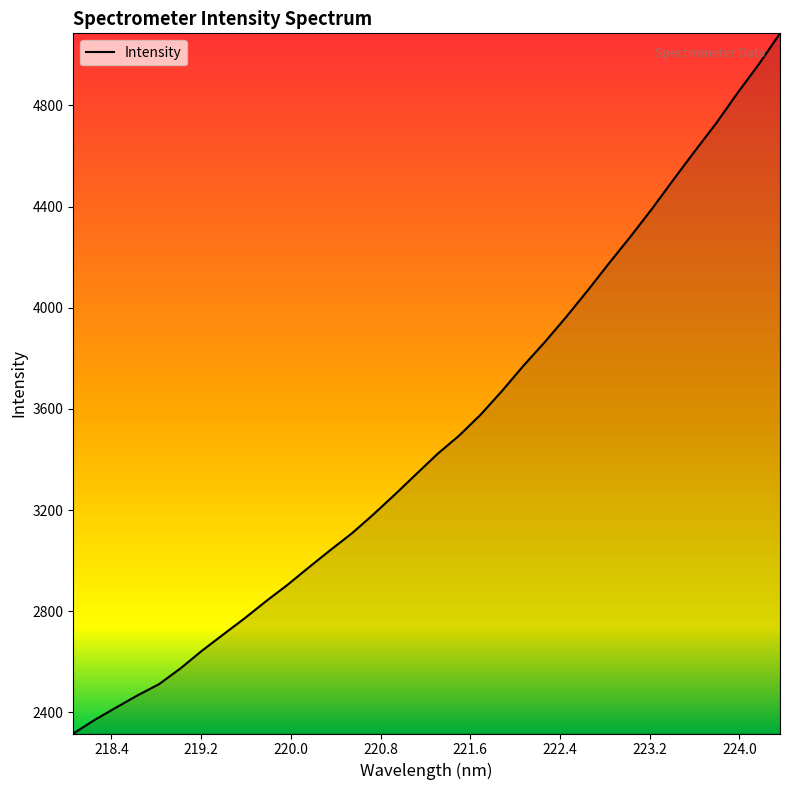

What is the difference between the maximum and minimum values?

2768.1